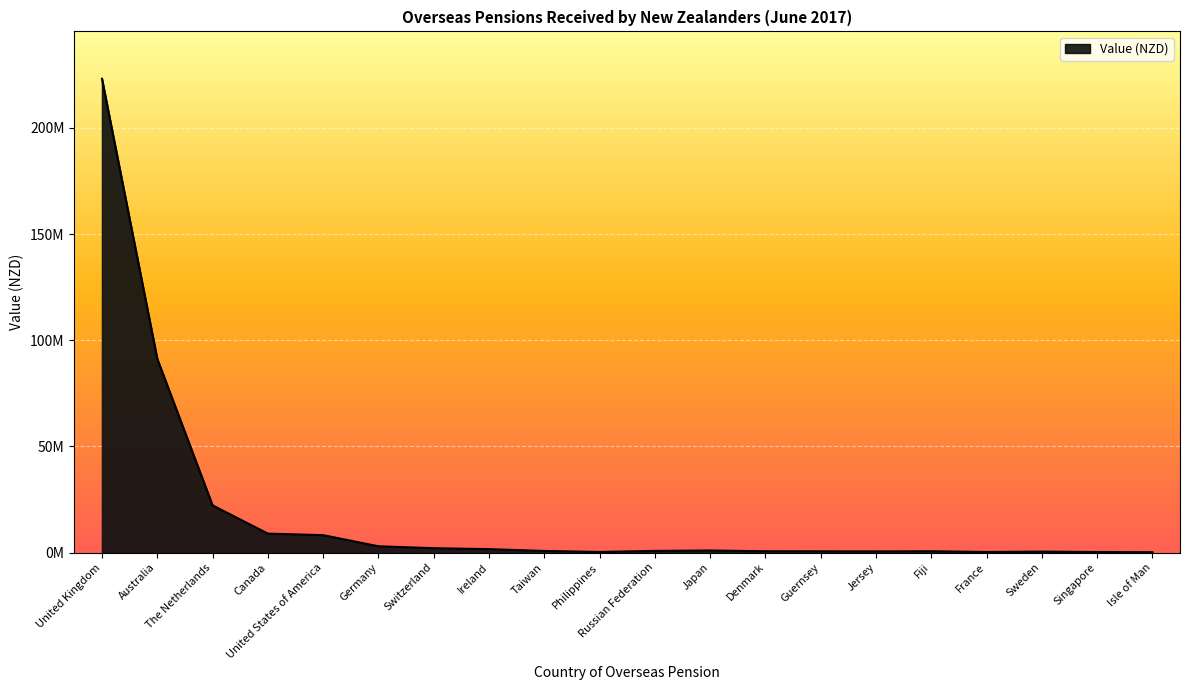

Is it true that the value at Fiji is 604334.7?

True